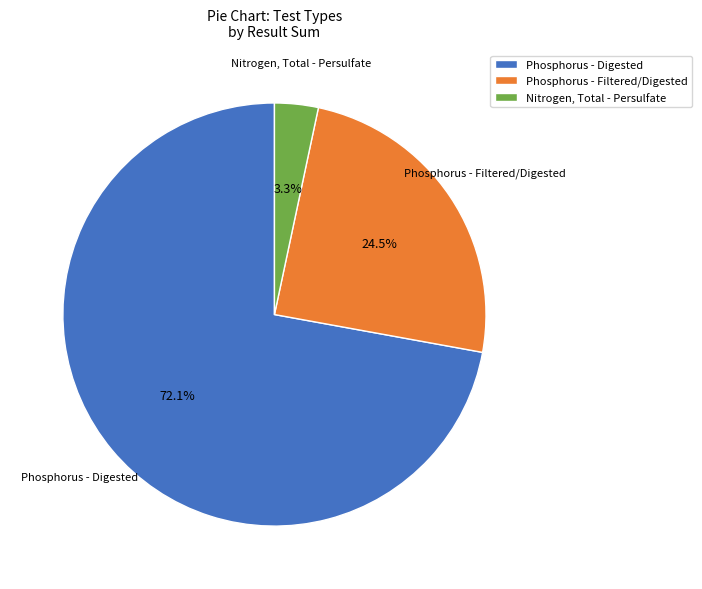

Does Phosphorus - Digested account for over 50% of the chart?

Yes